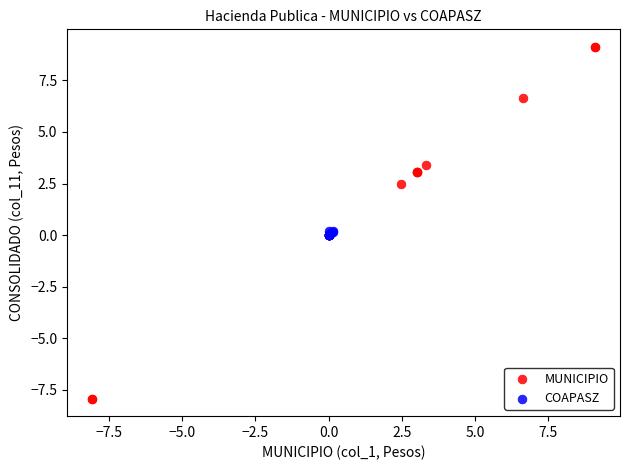

Which series has the largest Y range (max minus min)?

MUNICIPIO